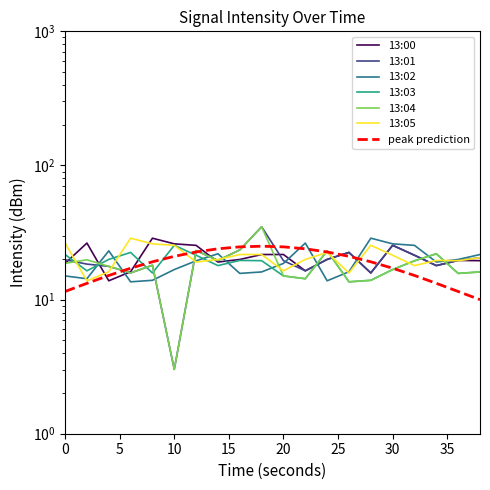

What is the sum of all 13:03 values?

369.9